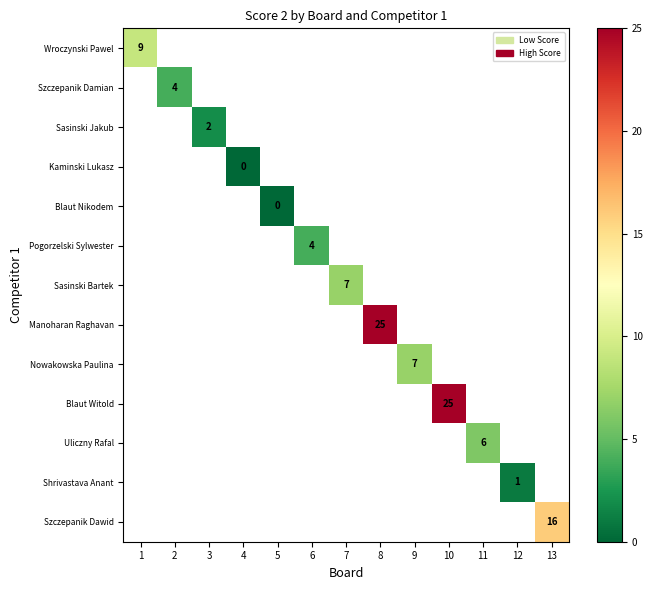

Which category has the highest value across all series?

8